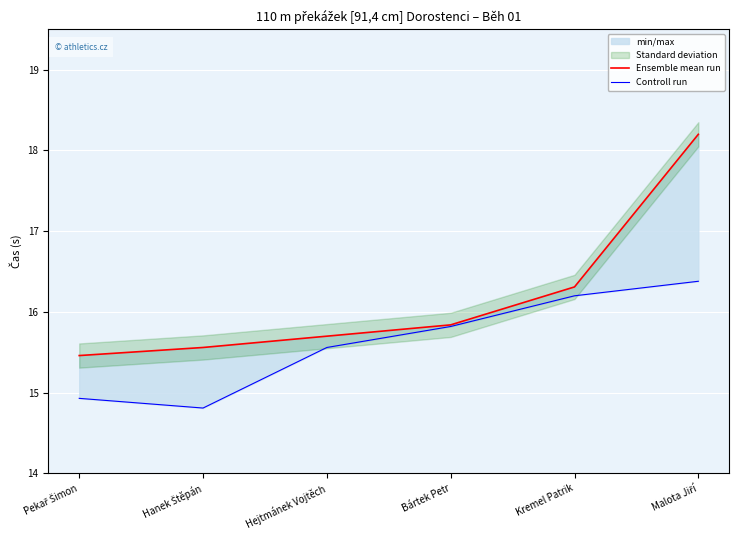

What is the label of the 4th point from the right?

Hejtmánek Vojtěch